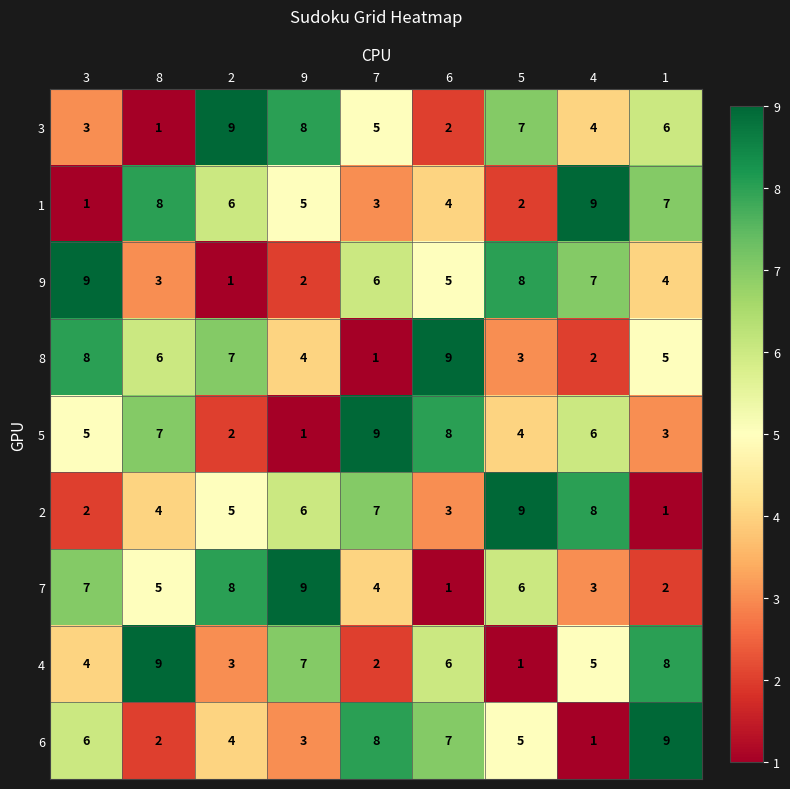

What is the greatest value displayed?

9